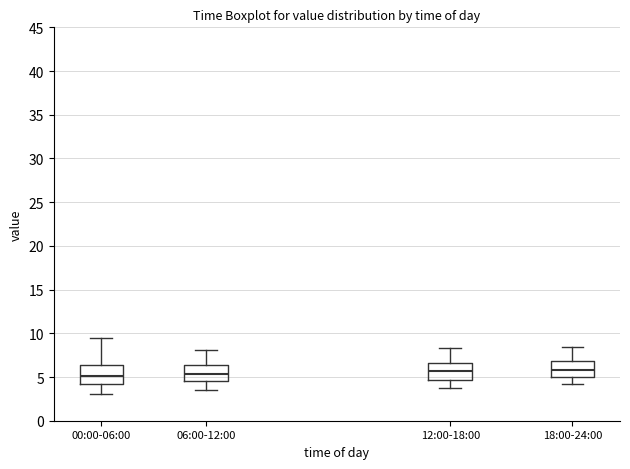

Where does the upper whisker of the box for 06:00-12:00 end on the y-axis? The values are not printed on the chart, so give them approximately, as read against the axis.

8.0